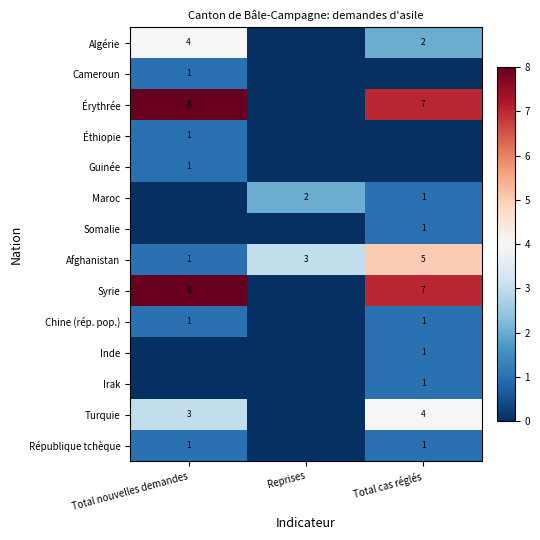

The value of Maroc at Total cas réglés is 2. True or false?

False